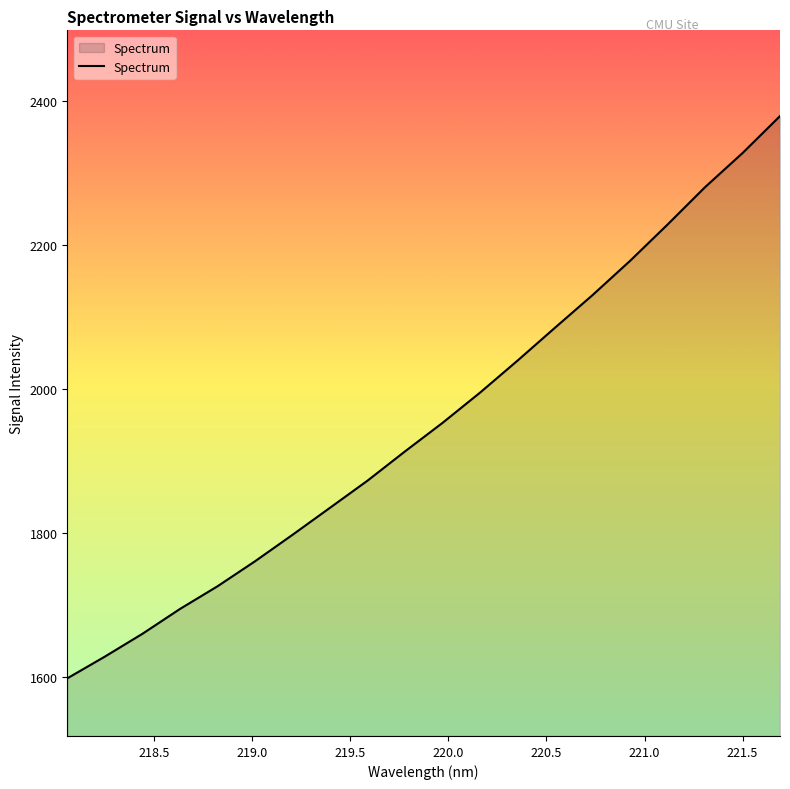

True or false: the data has more than 1 interior local peaks.

False